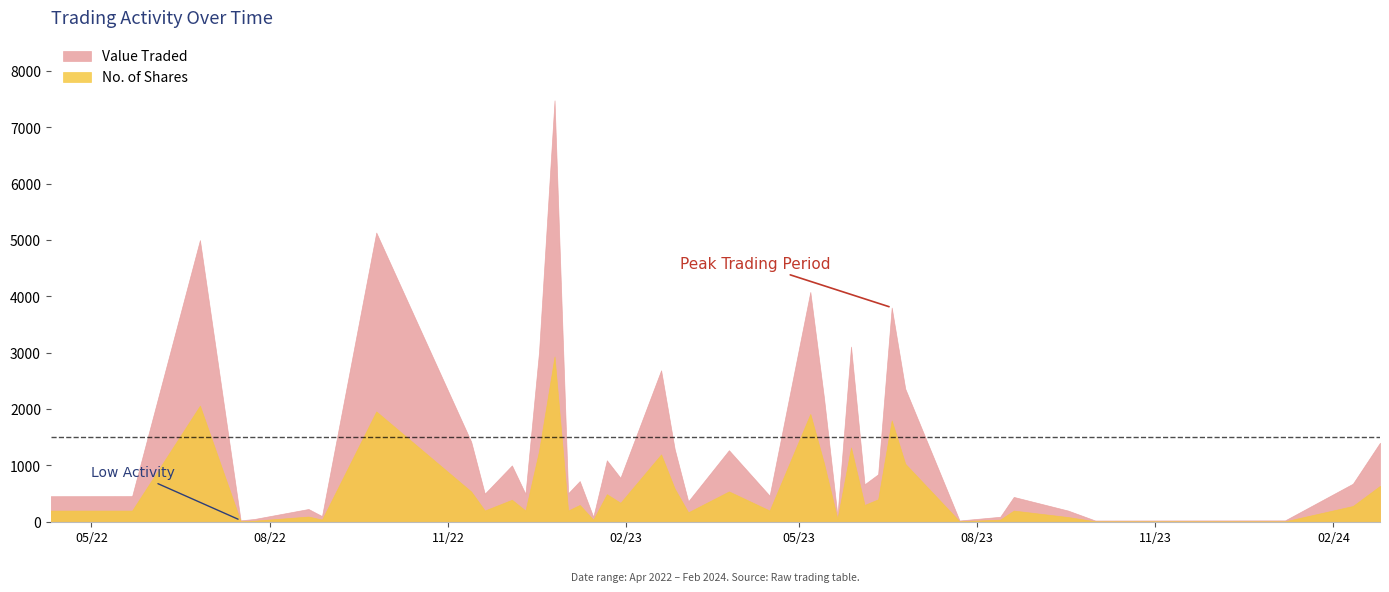

Is it true that Value Traded equals 27 at 35?

False